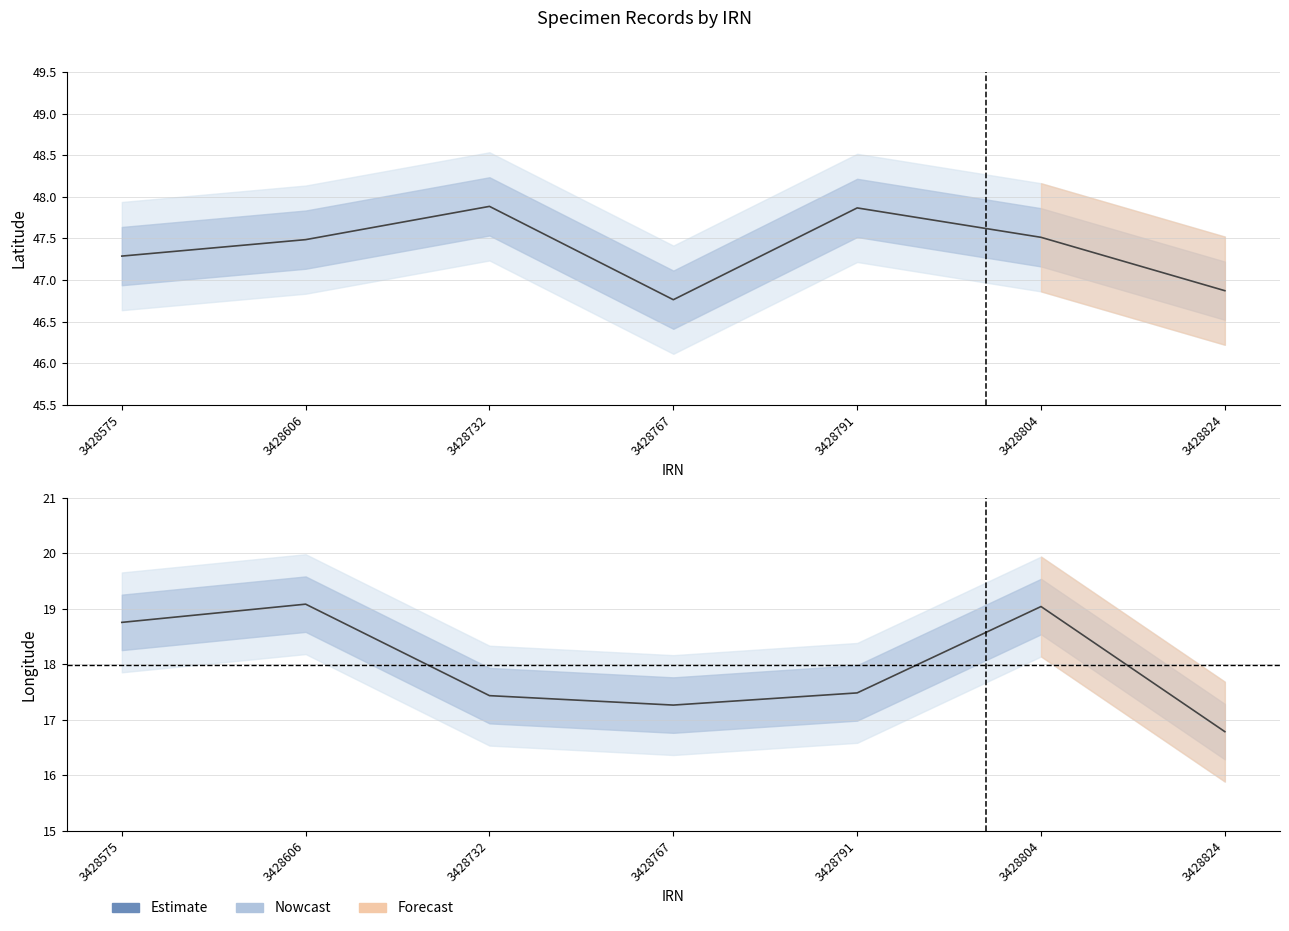

What is the spread (max minus min) of values at 3428804?

28.5